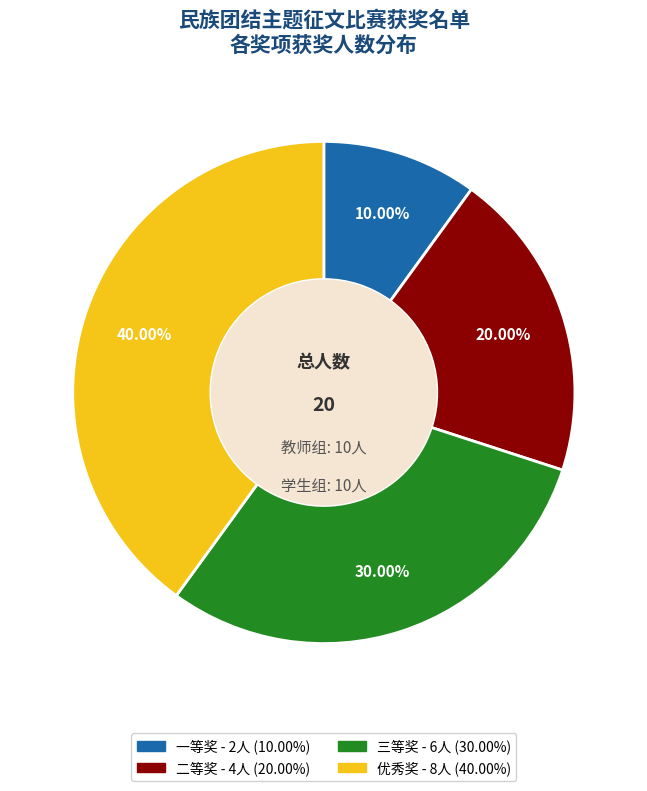

To the nearest percent, what is the difference between the 三等奖 and 二等奖 slice percentages?

10%